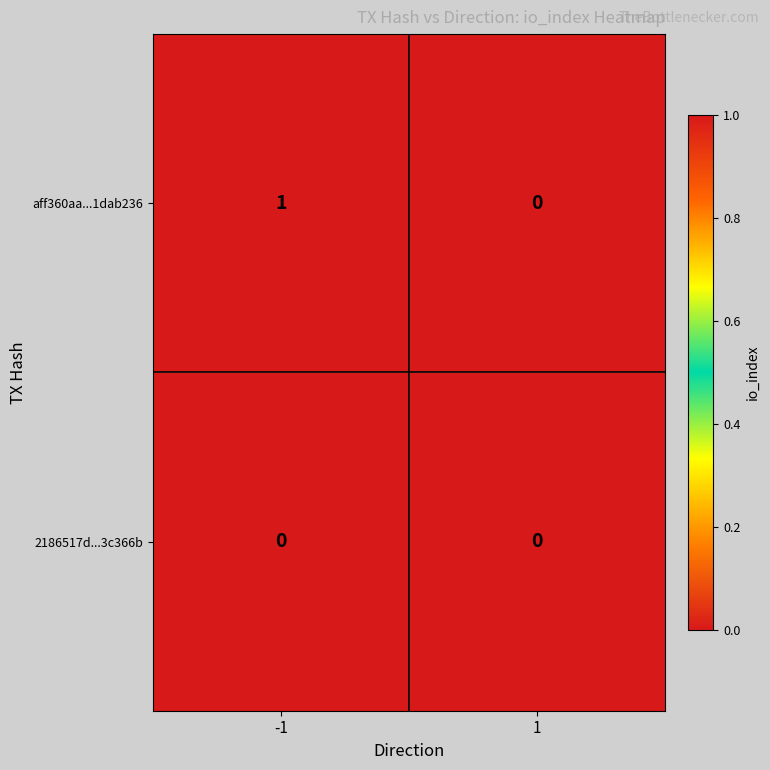

True or false: 2186517d...3c366b has a value of 0 at 1.

True